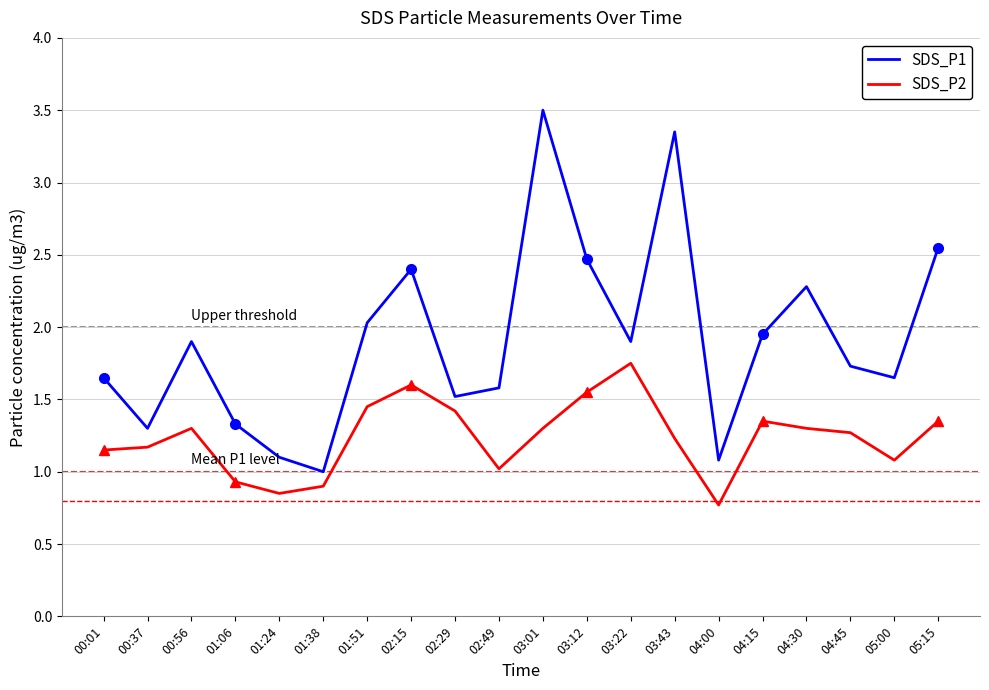

Reading right to left, transcribe all the data shown in this chart.

SDS_P1: 2.5	1.6	1.7	2.3	1.9	1.1	3.4	1.9	2.5	3.5	1.6	1.5	2.4	2.0	1.0	1.1	1.3	1.9	1.3	1.6
SDS_P2: 1.4	1.1	1.3	1.3	1.4	0.8	1.2	1.8	1.6	1.3	1.0	1.4	1.6	1.4	0.9	0.8	0.9	1.3	1.2	1.1